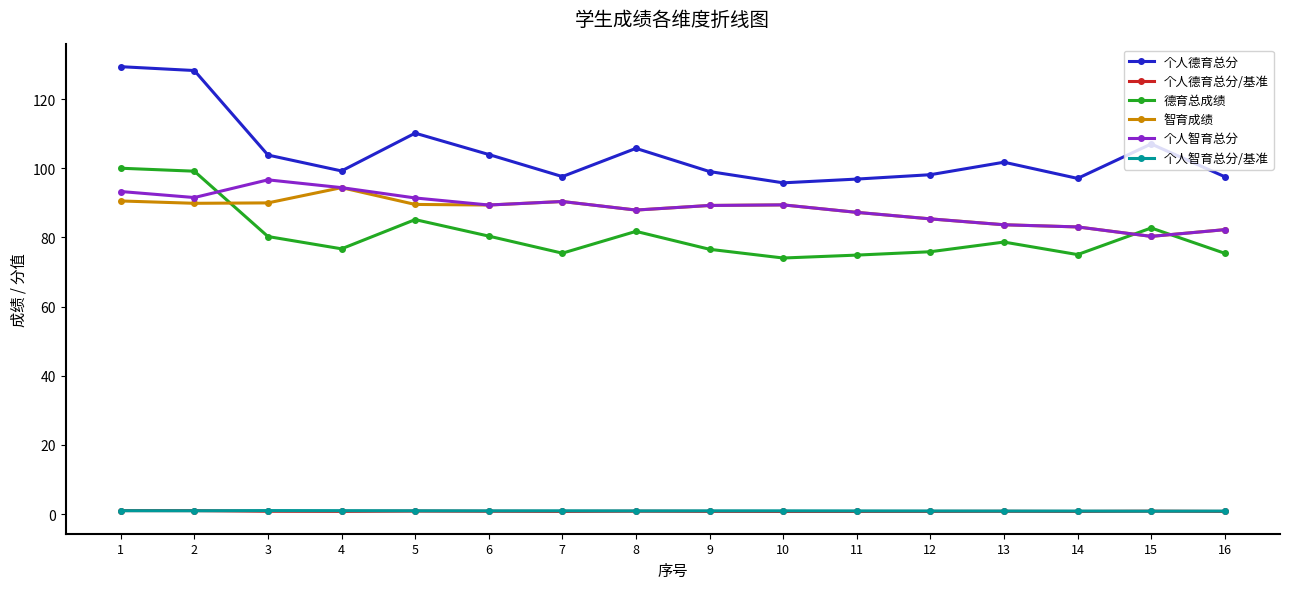

What is the sum of the 个人德育总分 values at 3 and 7?

201.4